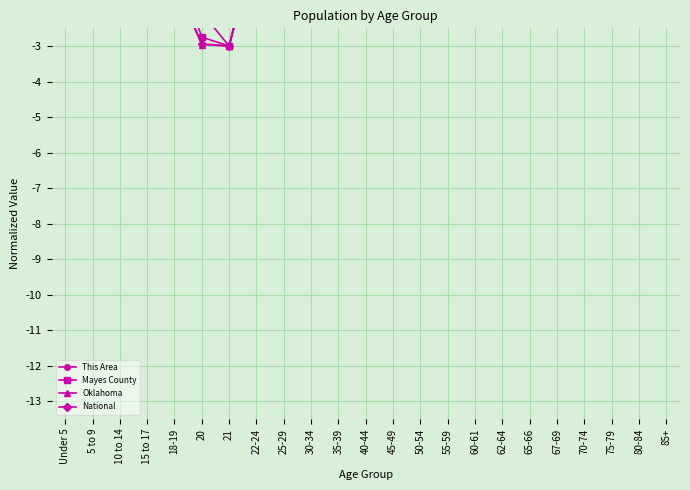

Count the number of data series in this chart.

4